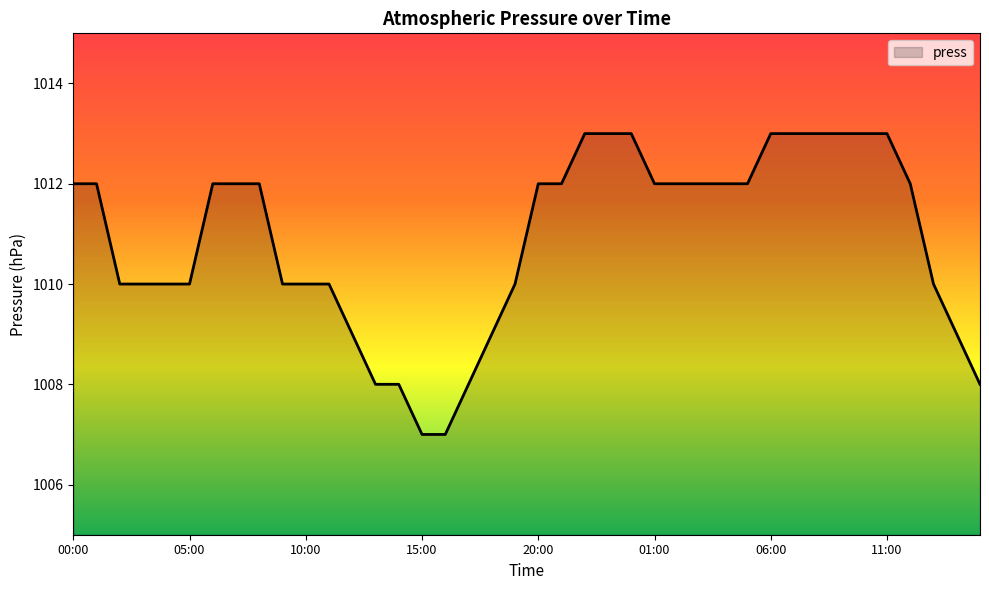

What is the smallest value displayed?

1007